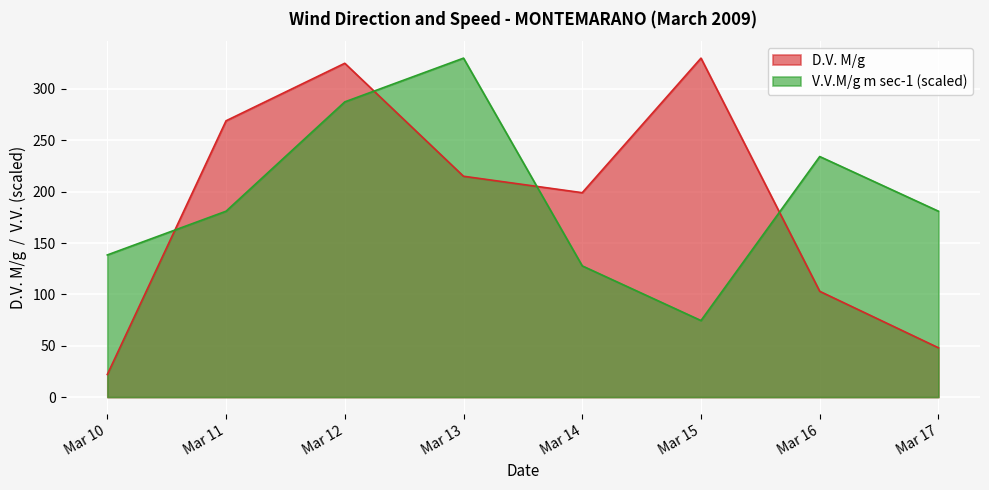

Which series has the widest spread of values?

D.V. M/g